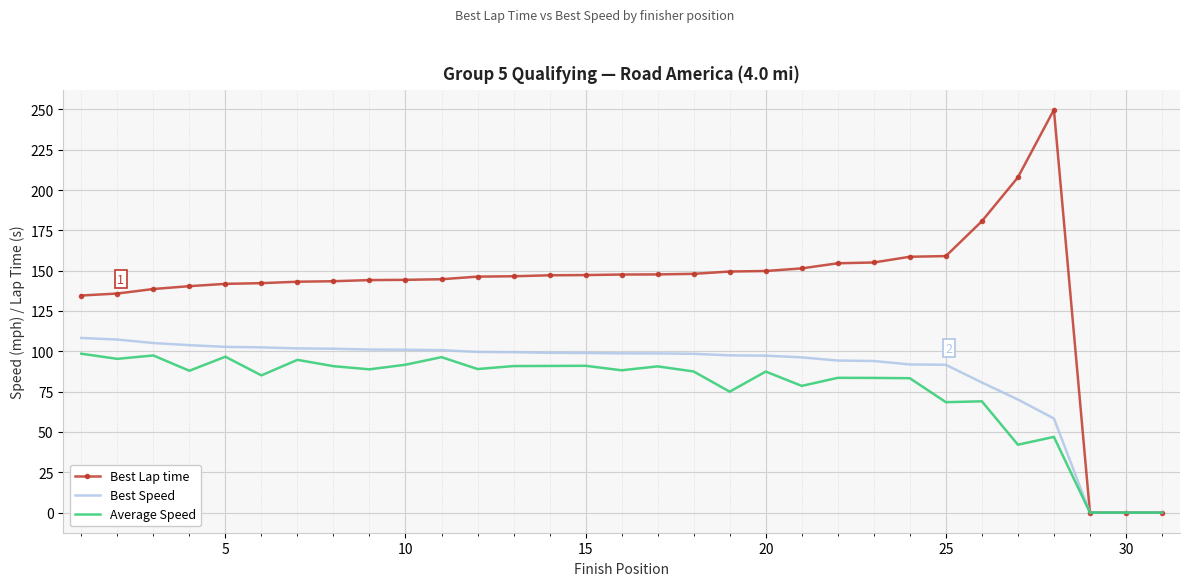

Rank the series by their average value, from lowest to highest.

Average Speed, Best Speed, Best Lap time